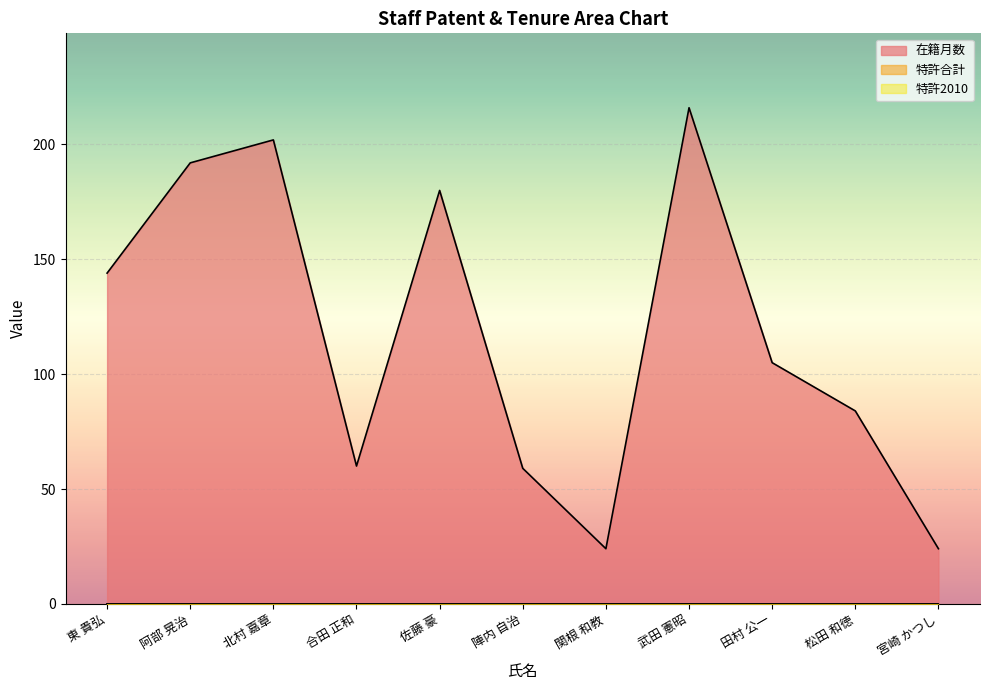

How many series are shown in this chart?

3